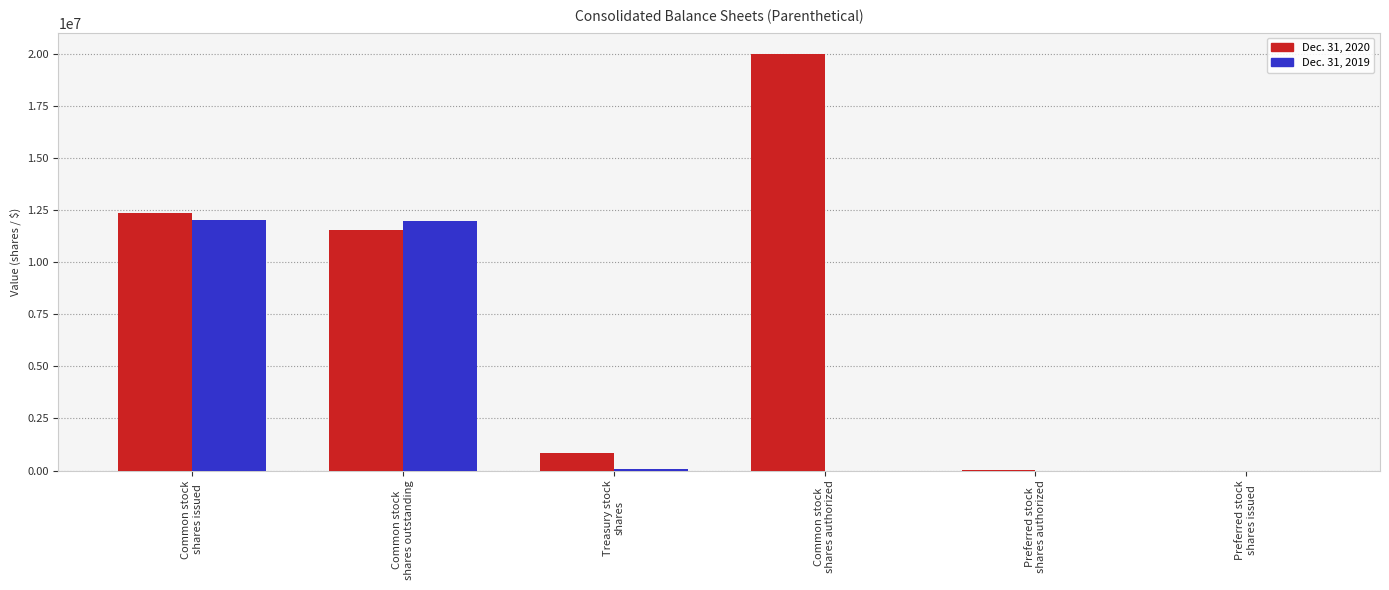

What is the average value of the Dec. 31, 2020 series?

7461563